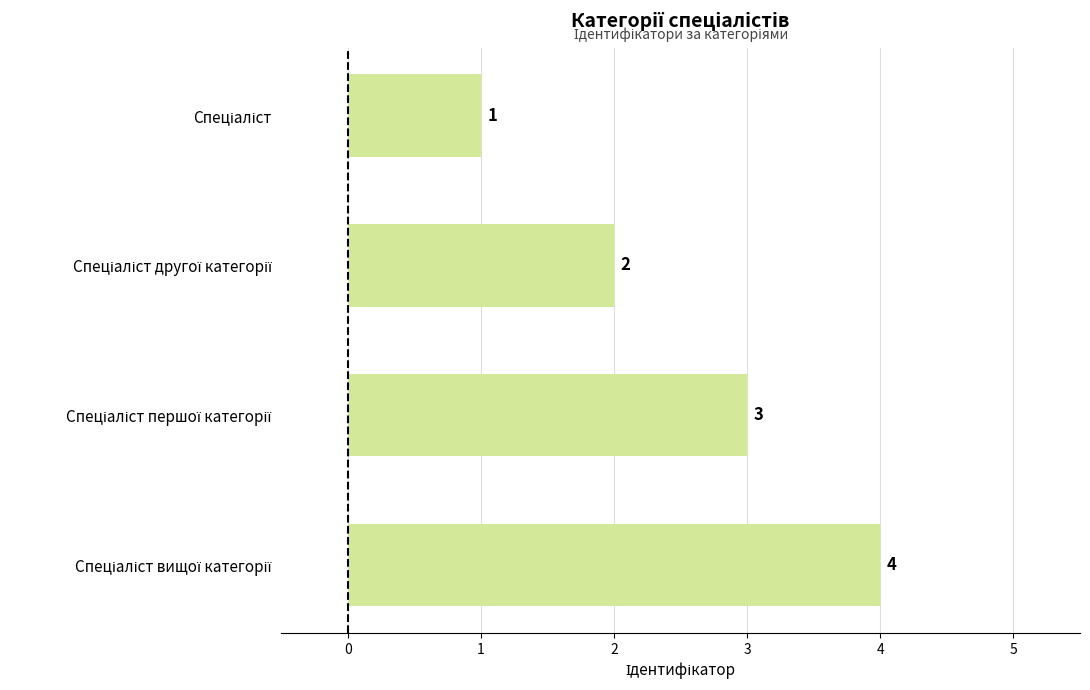

How many values are between 2 and 4?

3